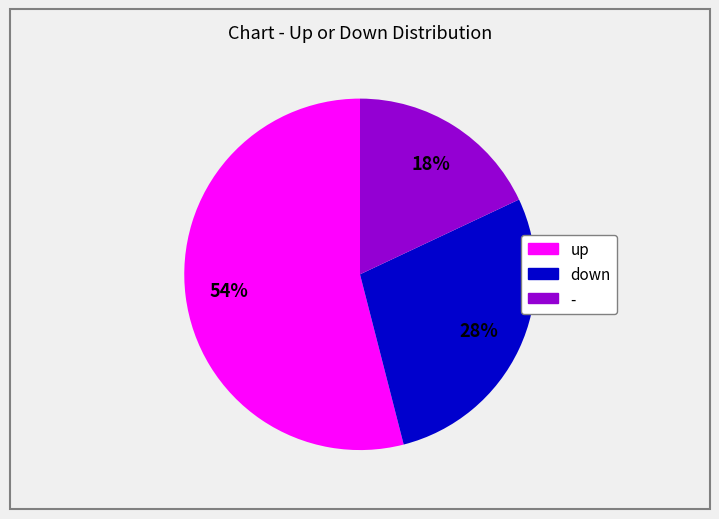

To the nearest percent, what is the average slice percentage?

33%